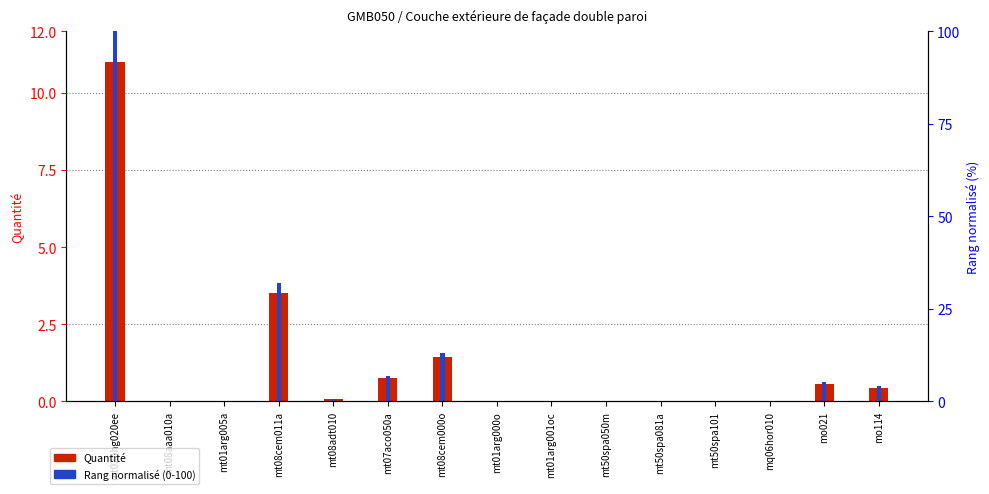

How many bars are there in each group?

2